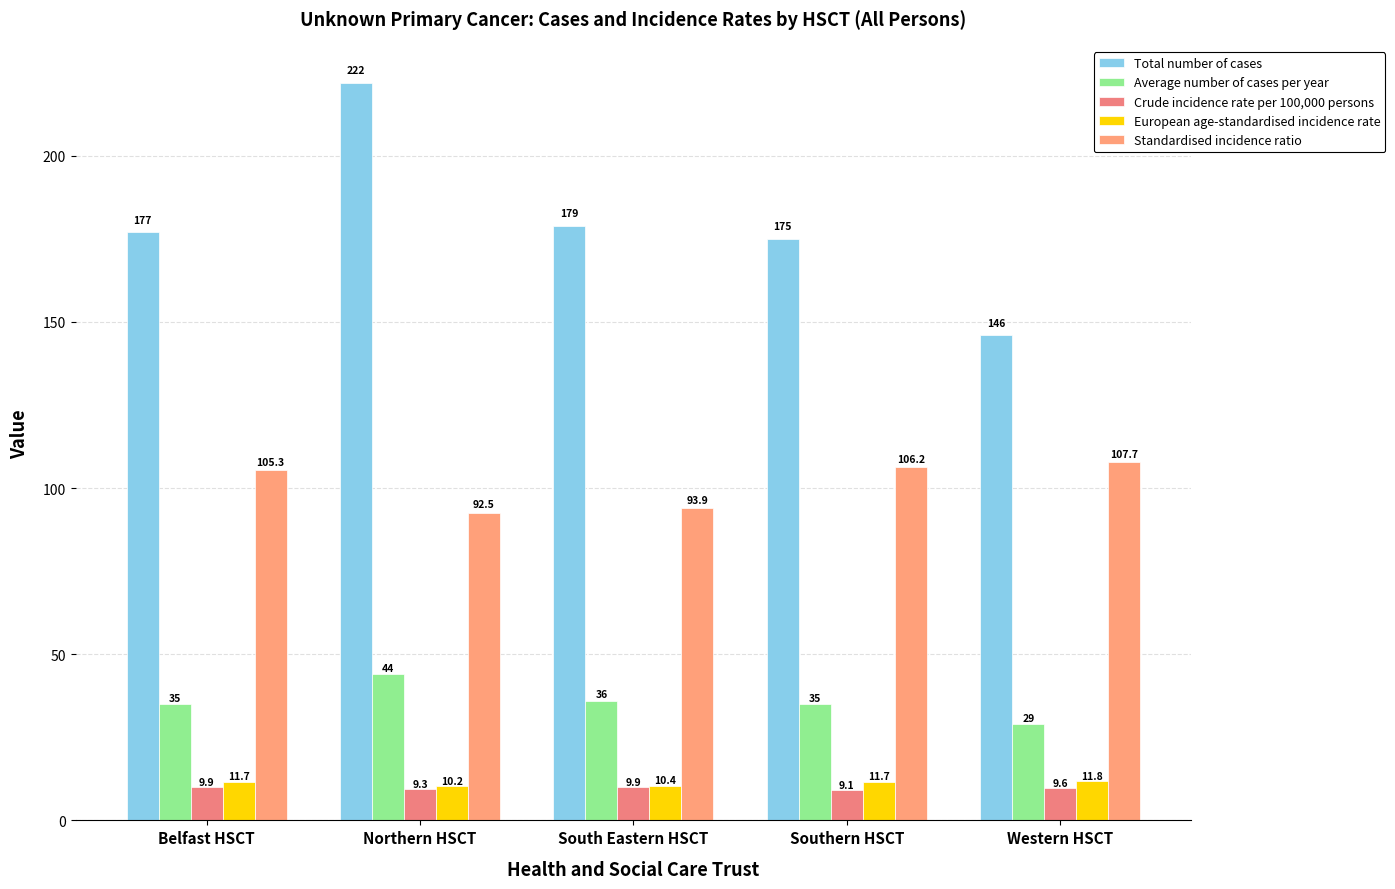

Reading left to right, list all the values displayed in this chart.

Total number of cases: Belfast HSCT=177.0	Northern HSCT=222.0	South Eastern HSCT=179.0	Southern HSCT=175.0	Western HSCT=146.0
Average number of cases per year: Belfast HSCT=35.0	Northern HSCT=44.0	South Eastern HSCT=36.0	Southern HSCT=35.0	Western HSCT=29.0
Crude incidence rate per 100,000 persons: Belfast HSCT=9.9	Northern HSCT=9.3	South Eastern HSCT=9.9	Southern HSCT=9.1	Western HSCT=9.6
European age-standardised incidence rate: Belfast HSCT=11.7	Northern HSCT=10.2	South Eastern HSCT=10.4	Southern HSCT=11.7	Western HSCT=11.8
Standardised incidence ratio: Belfast HSCT=105.3	Northern HSCT=92.5	South Eastern HSCT=93.9	Southern HSCT=106.2	Western HSCT=107.7